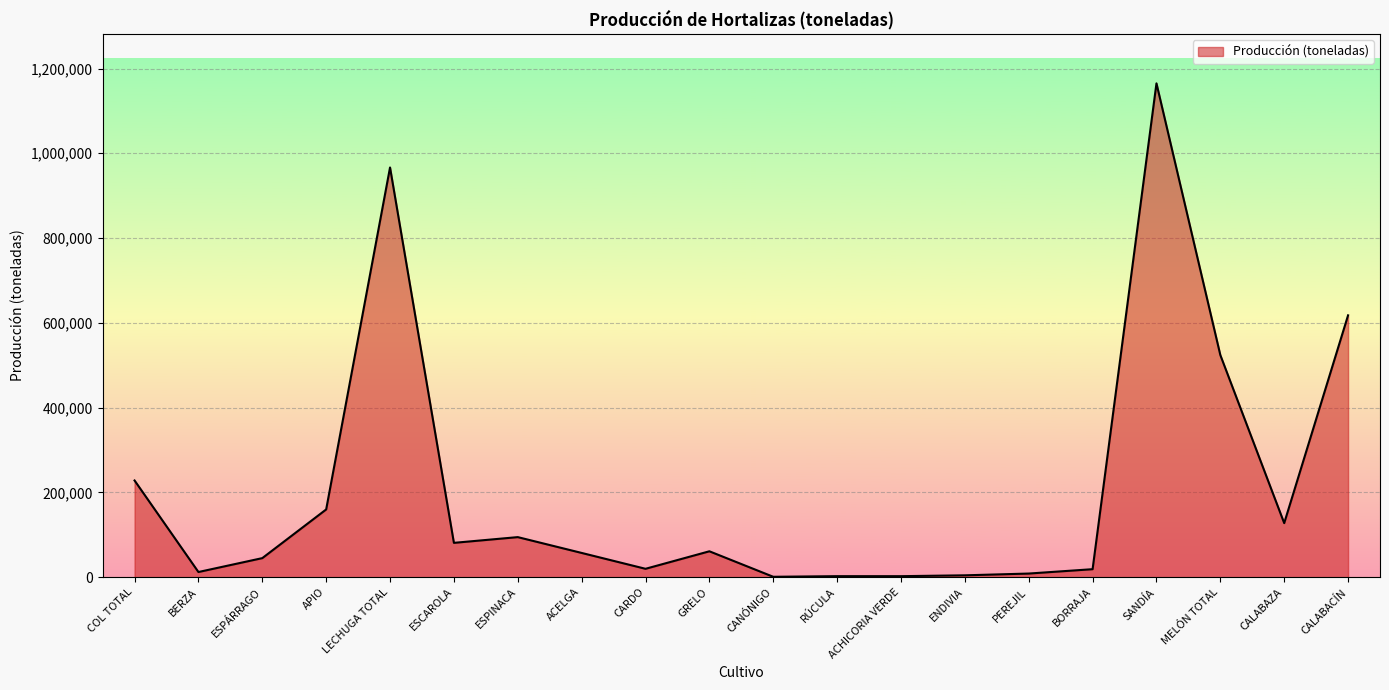

At which category does the data reach its first local peak?

LECHUGA TOTAL